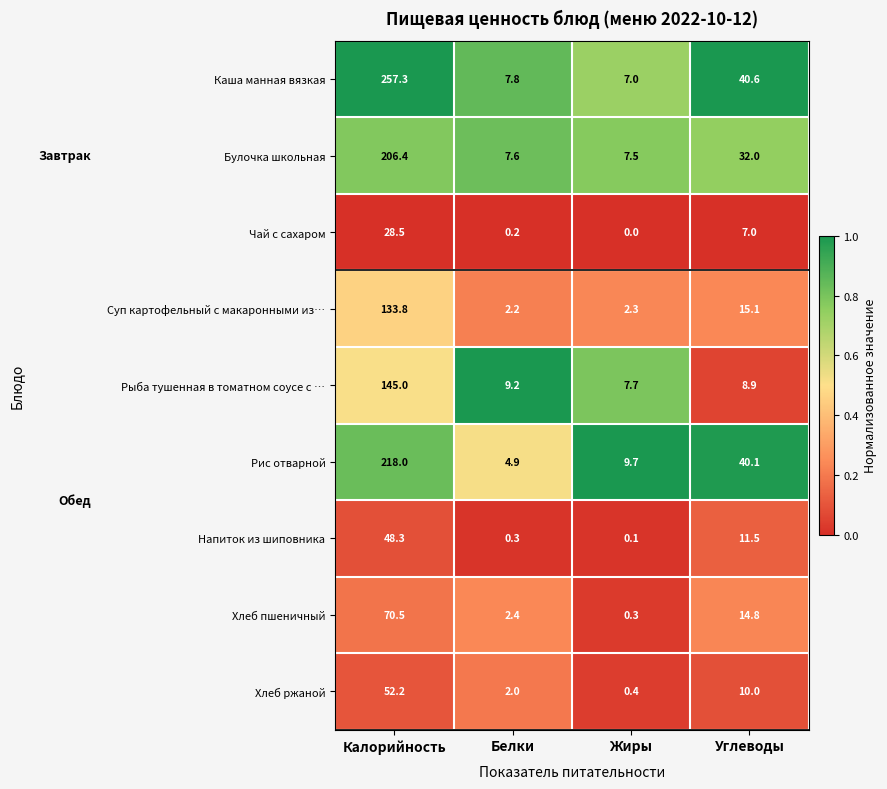

Where does the Хлеб ржаной series first go above 10?

Калорийность